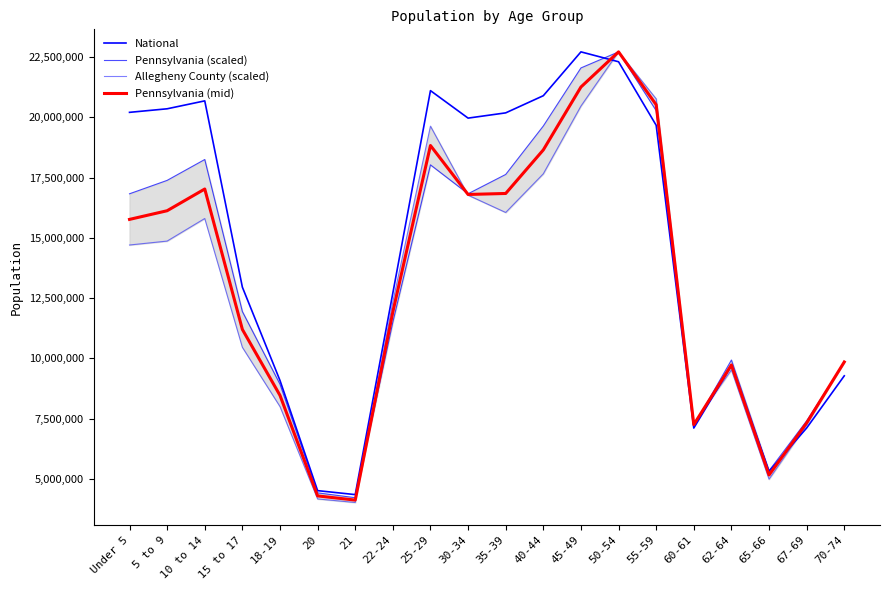

What is the sum of the National values at Under 5 and 70-74?

29479528.0